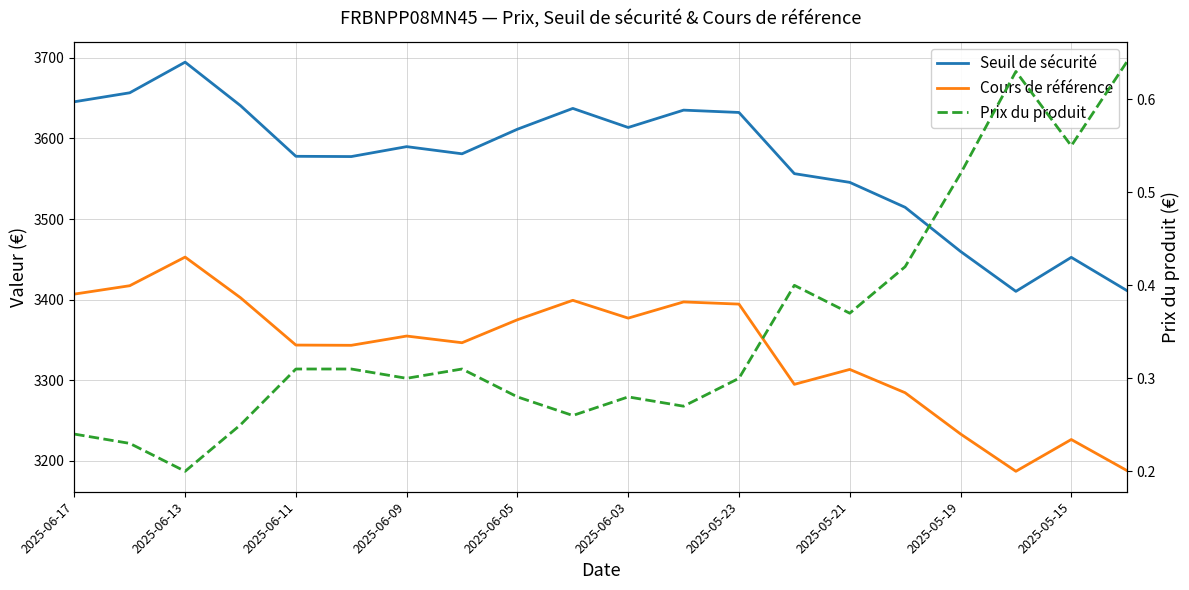

What is the highest value of the Prix du produit series?

0.6